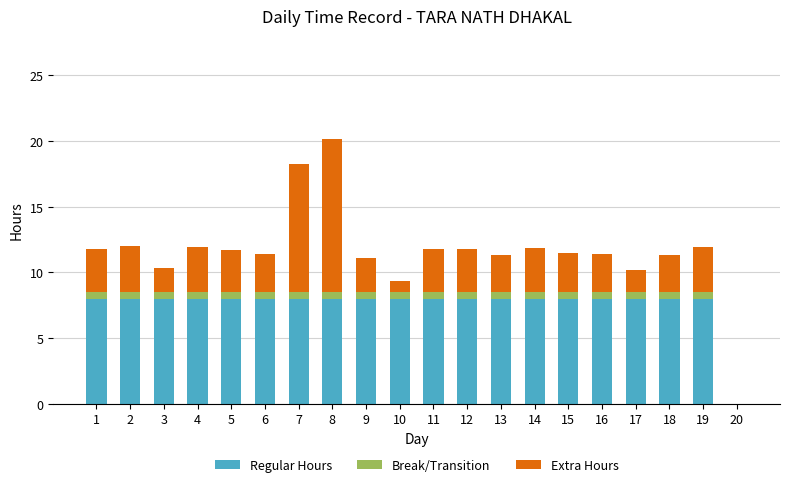

What is the sum of all Regular Hours values?

152.0